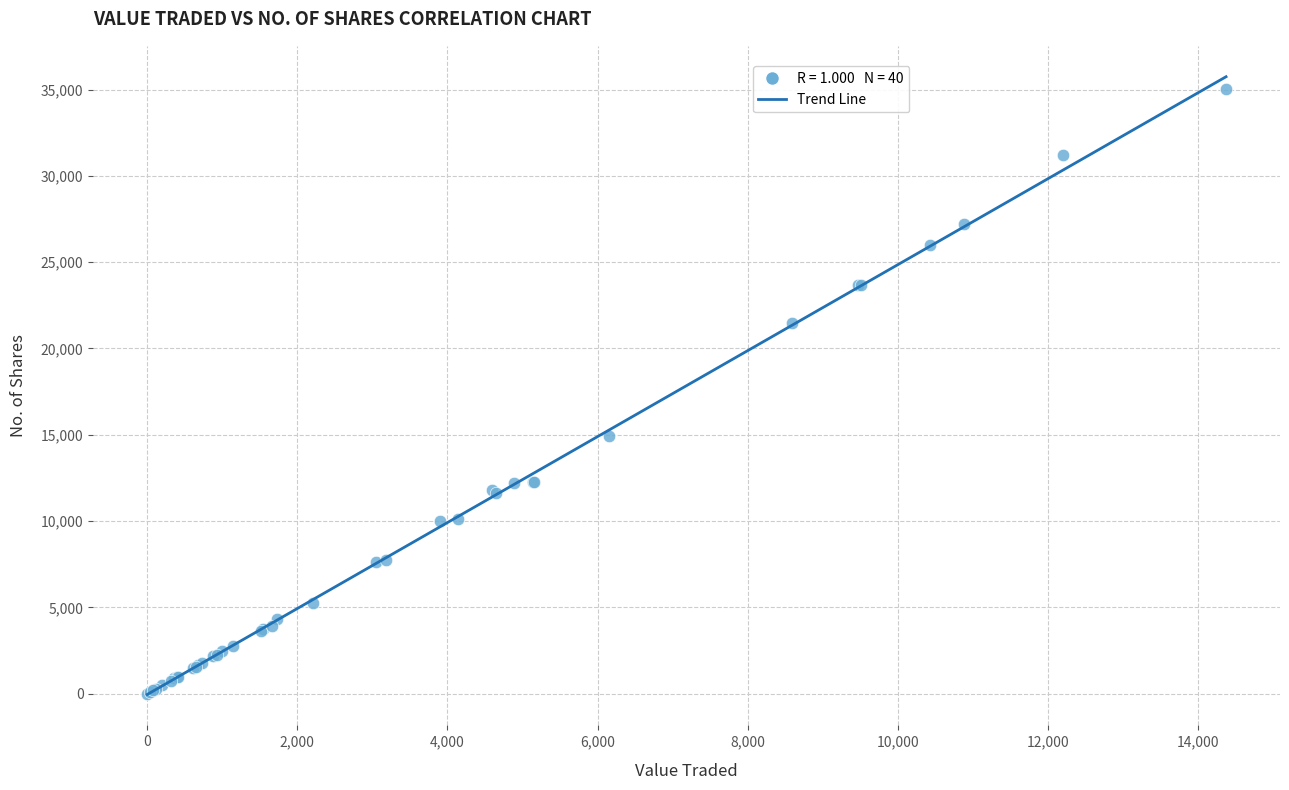

What Y value in the scatter plot is closest to 17521?

14920